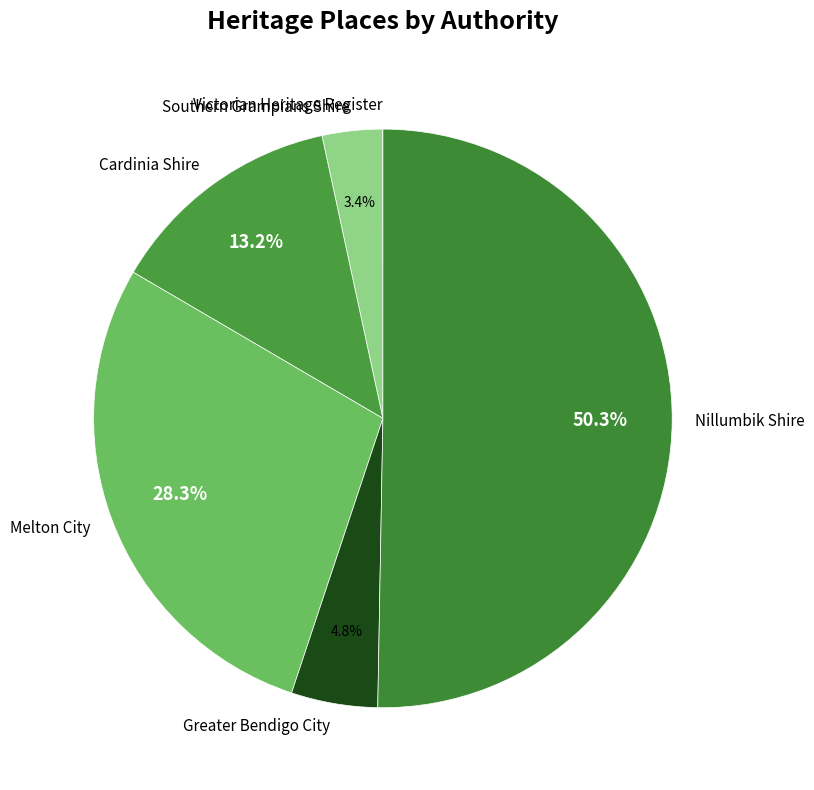

What is the largest slice in the pie chart?

Nillumbik Shire